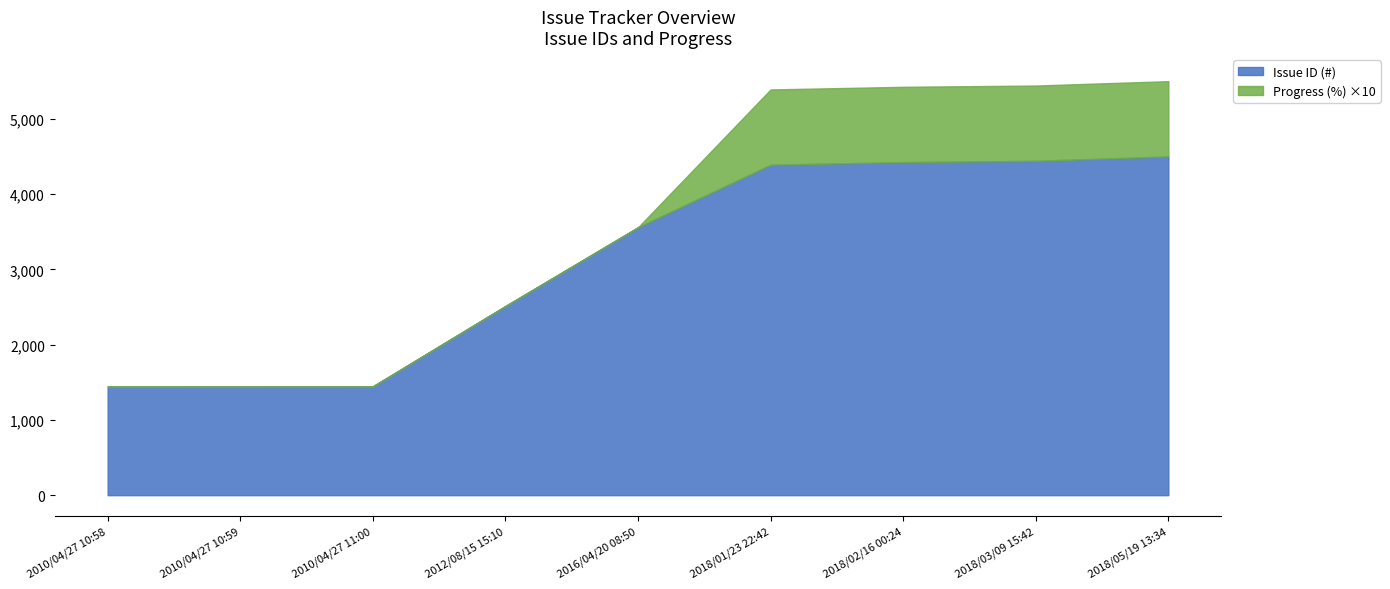

Rank the series by their maximum value, from lowest to highest.

Progress (%), Issue ID (#)